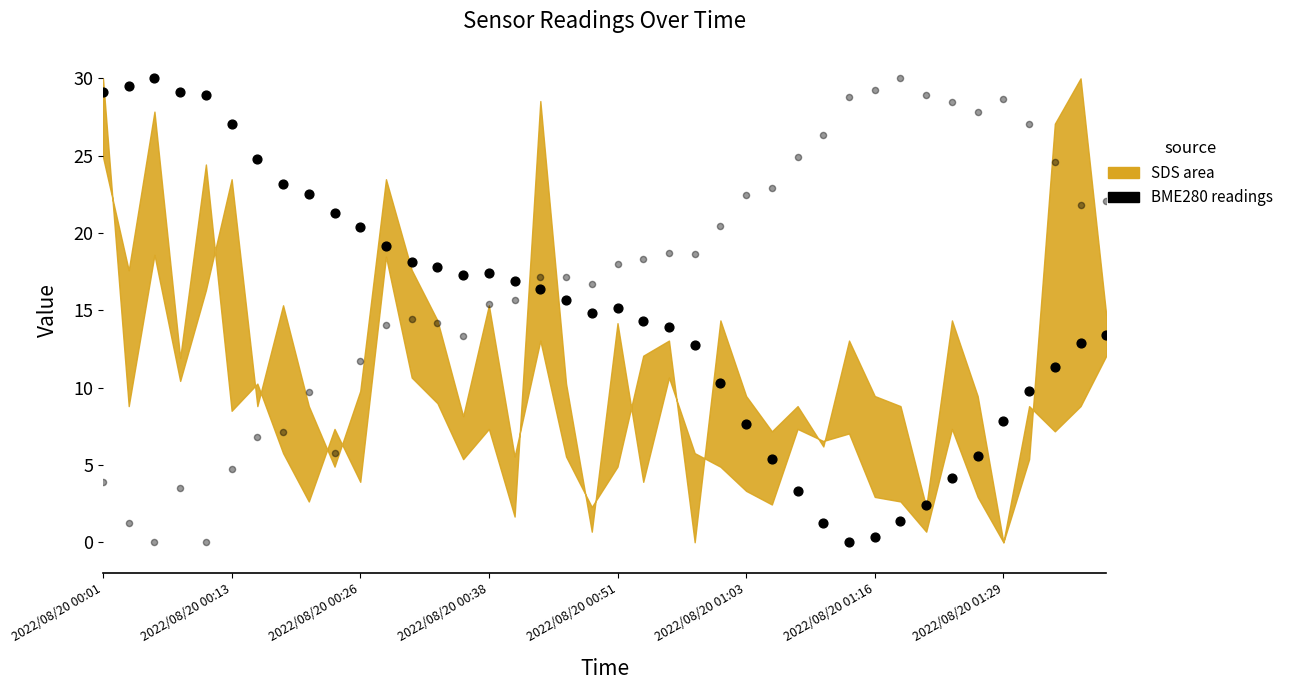

At how many categories does at least one series exceed 12?

40